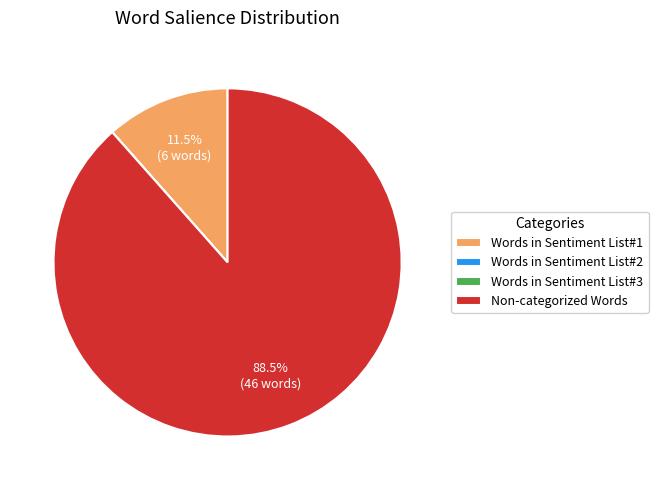

Between Non-categorized Words and Words in Sentiment List#1, which is larger?

Non-categorized Words